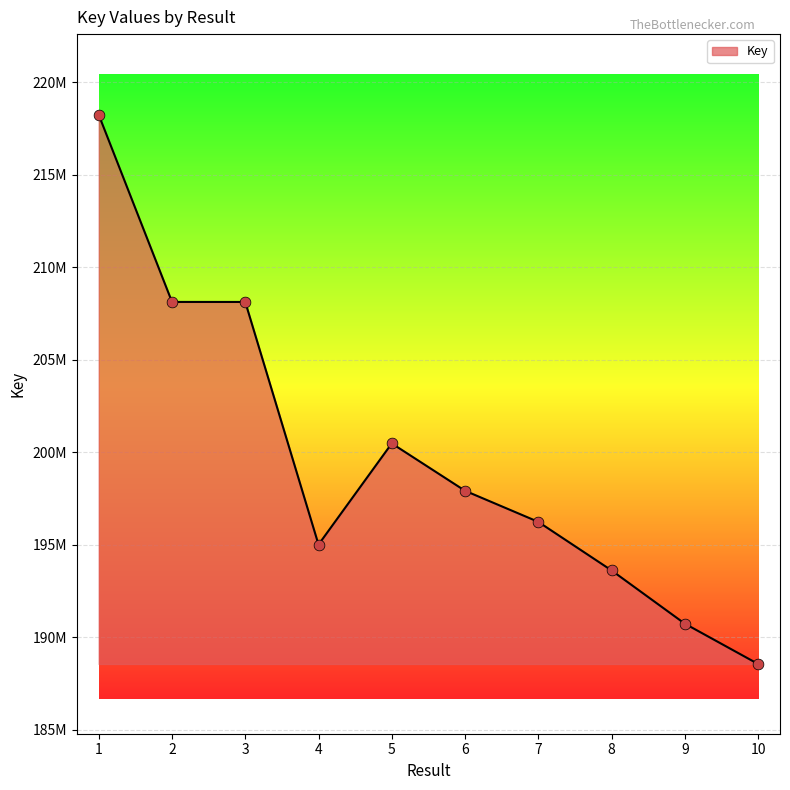

What is the change in value from 3 to 8?

-14508391